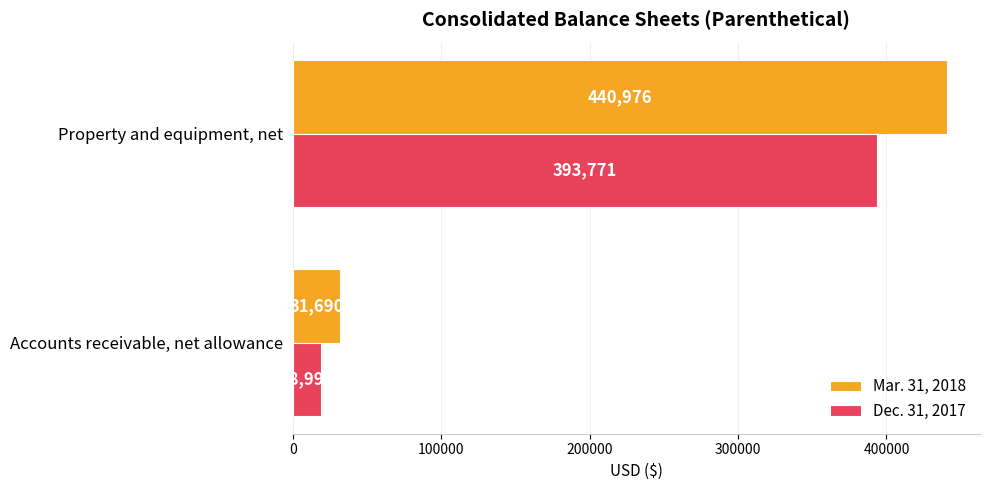

The Dec. 31, 2017 series shows 393771 at Property and equipment, net. True or false?

True